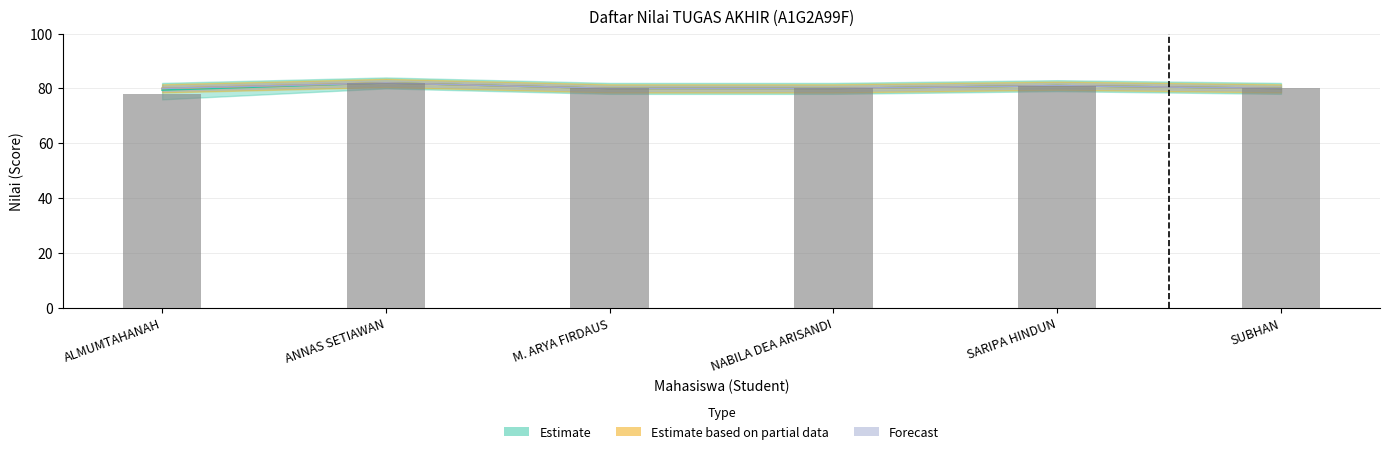

Count the values in the range 80 to 81.

4